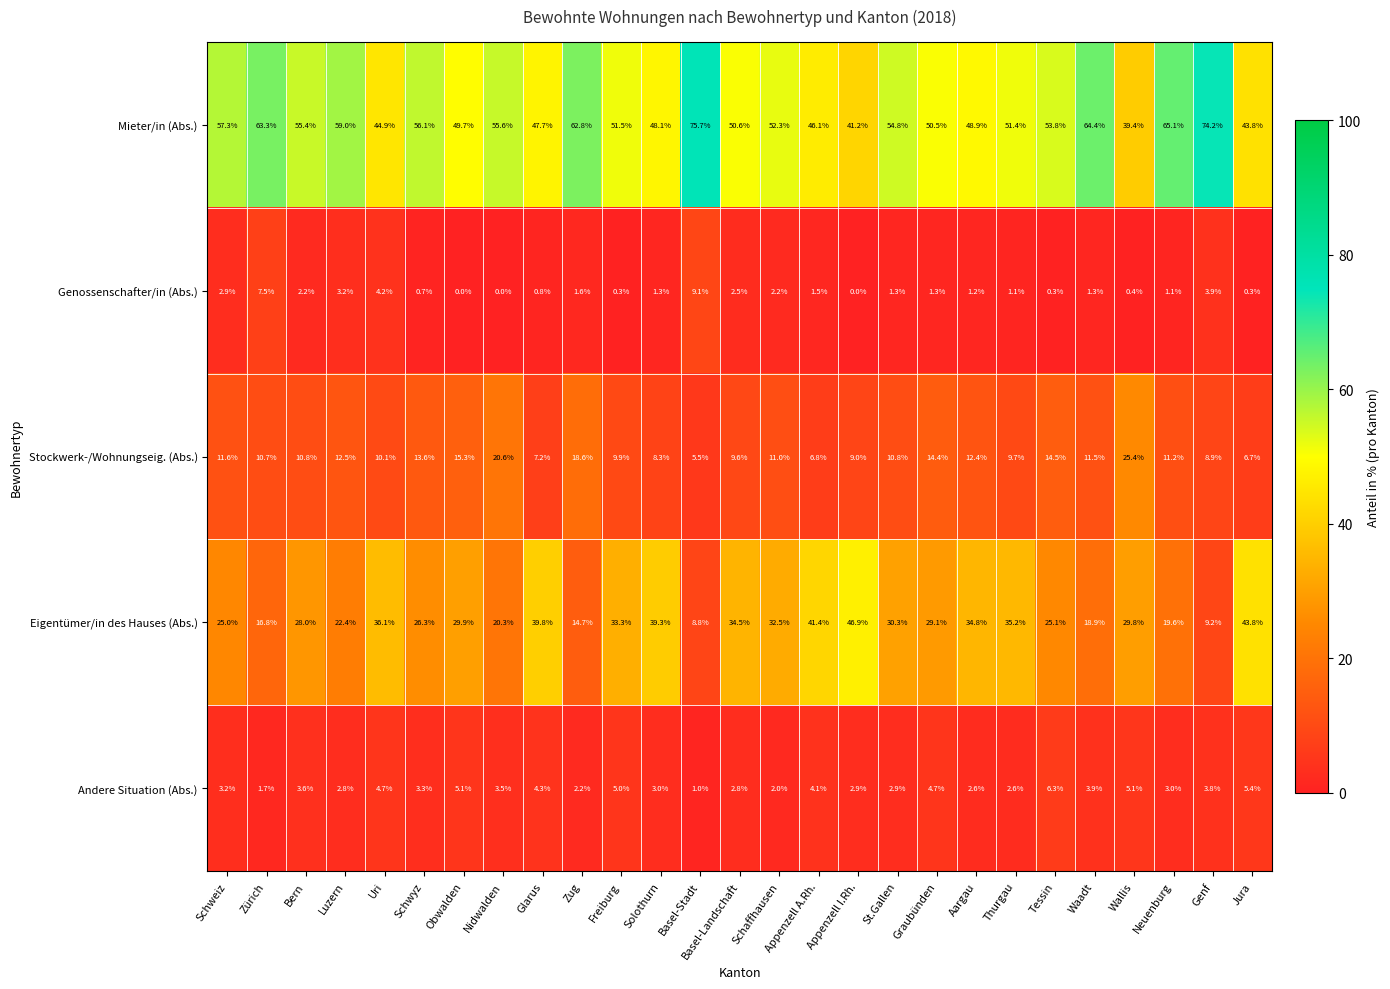

Where is Stockwerk-/Wohnungseig. (Abs.) nearest to the value 15?

Obwalden